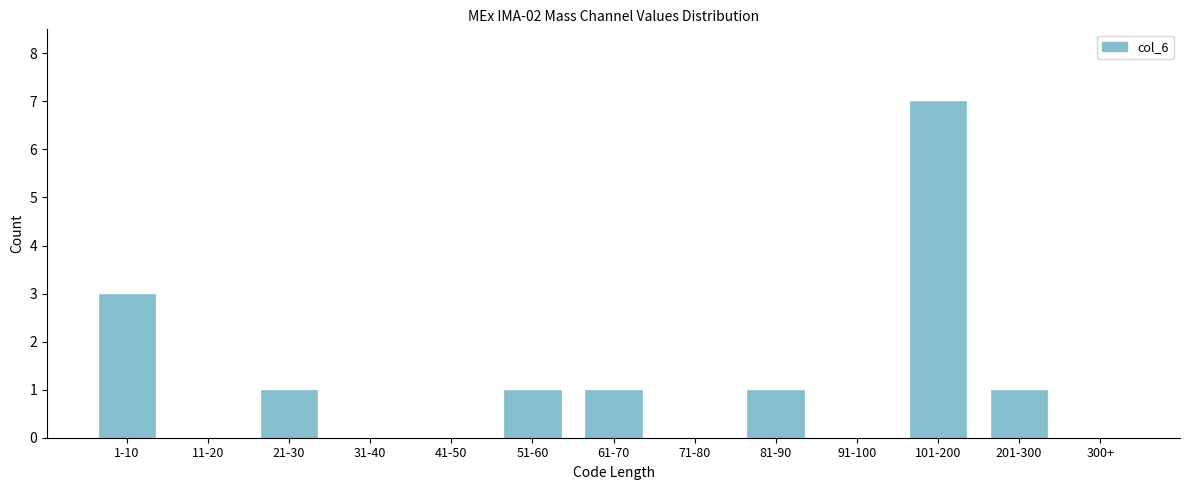

Reading left to right, list all the values displayed in this chart.

1-10=3	11-20=0	21-30=1	31-40=0	41-50=0	51-60=1	61-70=1	71-80=0	81-90=1	91-100=0	101-200=7	201-300=1	300+=0